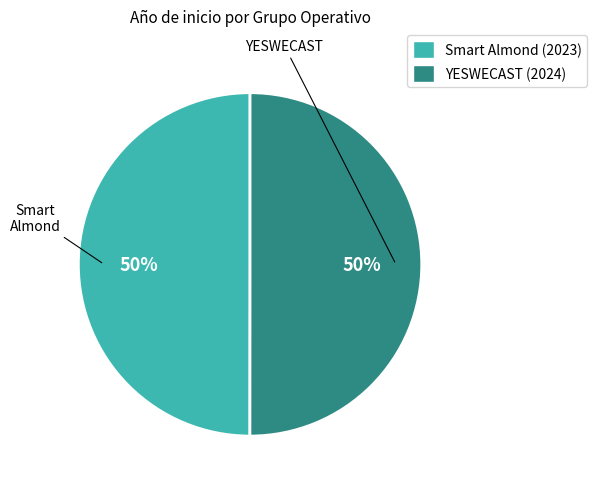

To the nearest percent, what is the average slice percentage?

50%